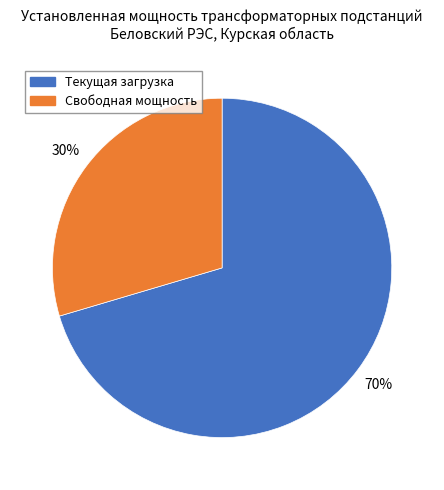

To the nearest percent, what is the average slice percentage?

50%